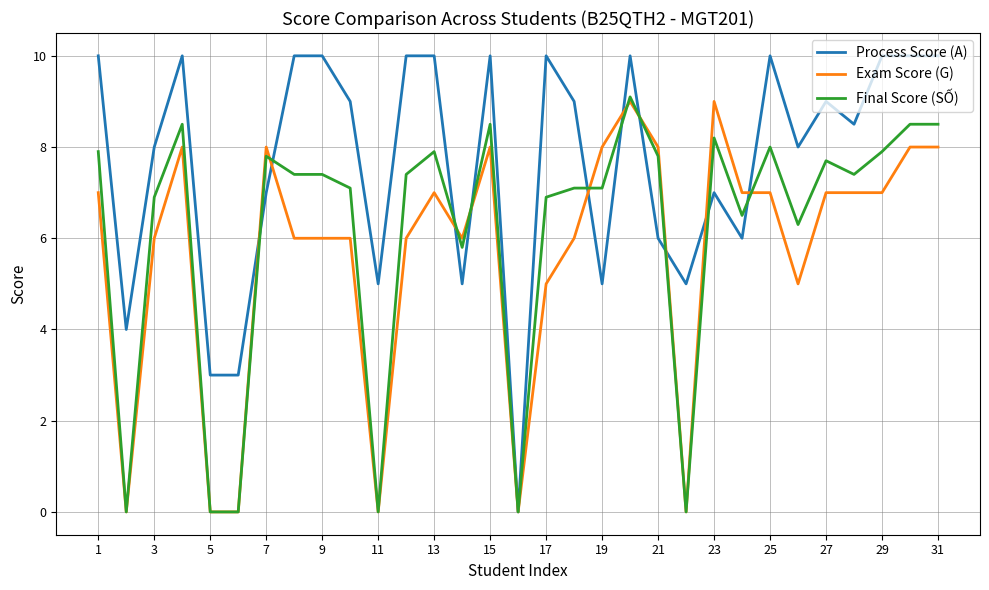

Rank the series by their average value, from highest to lowest.

Process Score (A), Final Score (SỐ), Exam Score (G)